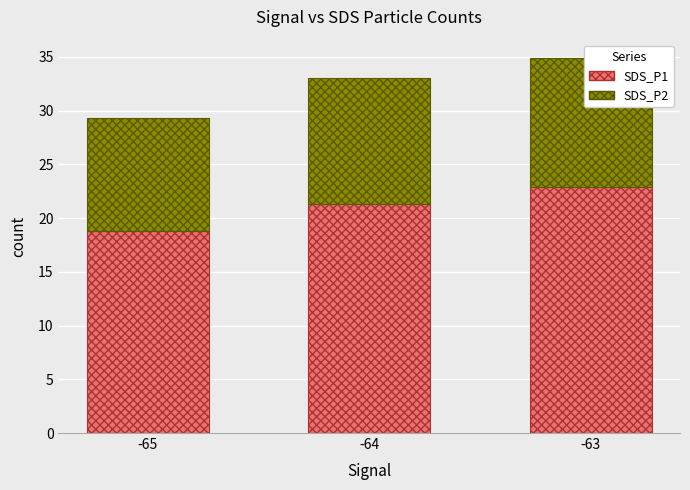

Reading left to right, what are all the values shown in this chart?

SDS_P1: 18.8	21.3	22.9
SDS_P2: 10.5	11.7	11.9